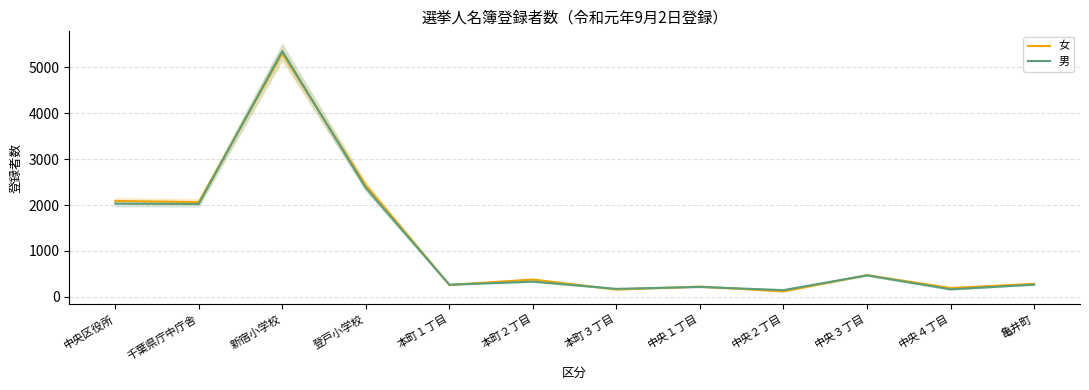

Does the chart have visible grid lines?

Yes